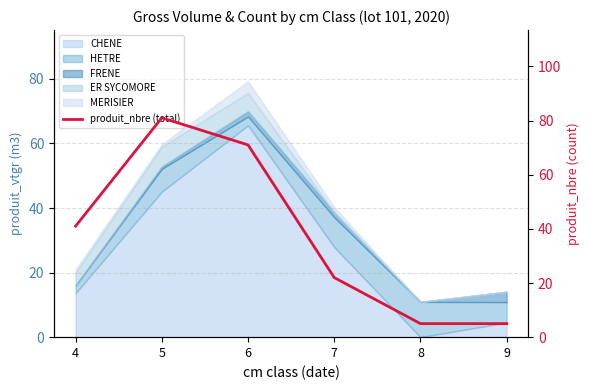

True or false: the data shows 22 at 7.

True